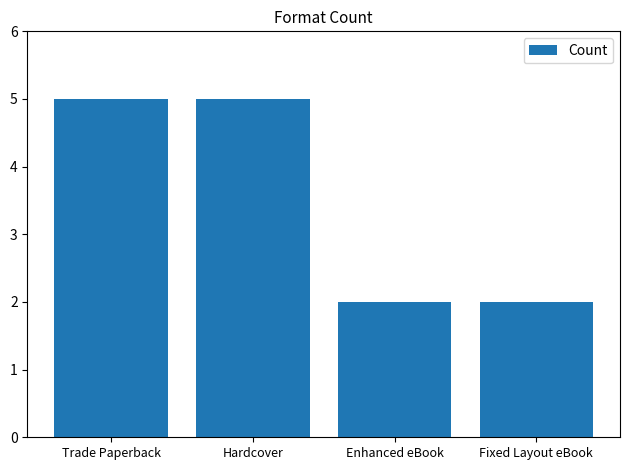

Reading right to left, extract all data points from this chart.

2	2	5	5